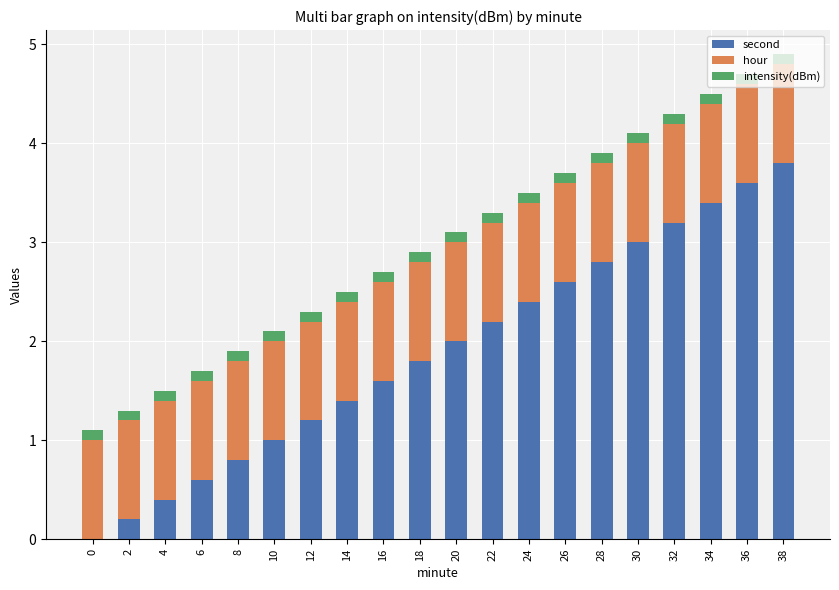

What is the sum of the second values at 12 and 36?

4.8